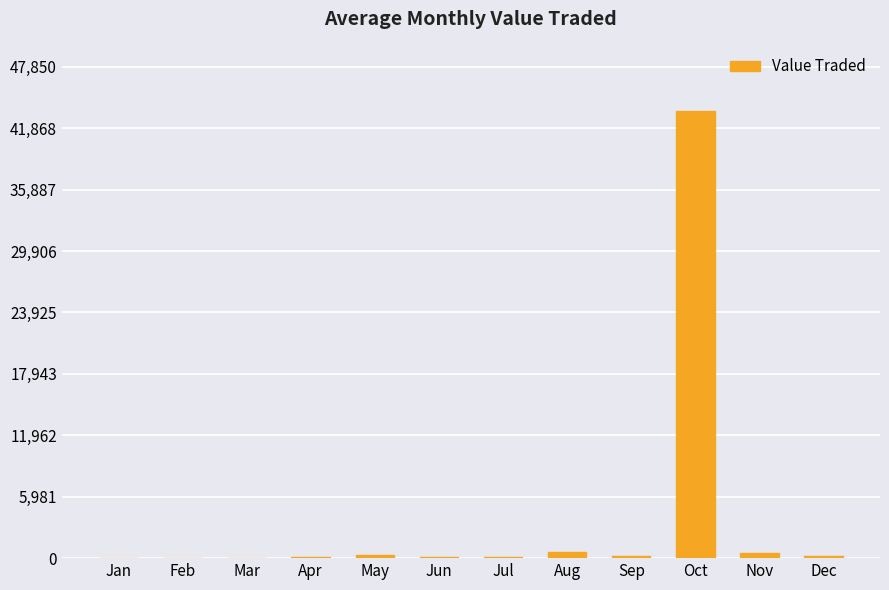

What is the maximum value shown in the chart?

43500